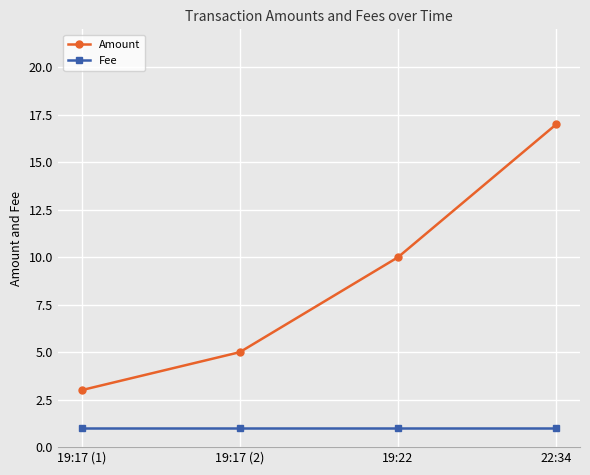

What is the average value of the Amount series?

9